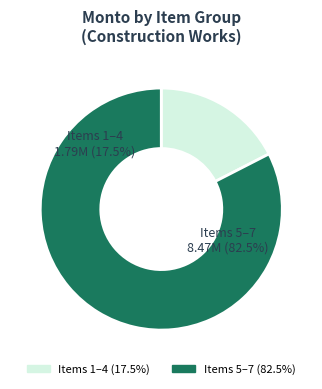

What portion of the pie excludes Item 5?

59.1%